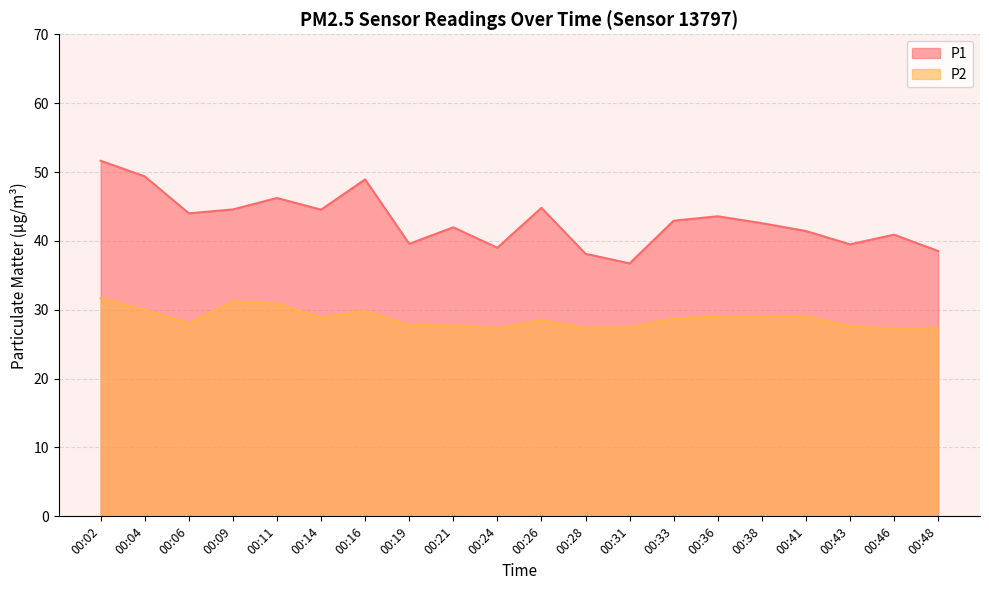

Reading left to right, list all the values displayed in this chart.

P1: 51.6	49.4	44.0	44.6	46.2	44.5	48.9	39.6	42.0	39.0	44.8	38.1	36.7	42.9	43.6	42.6	41.4	39.5	40.9	38.5
P2: 31.7	30.0	28.0	31.2	30.9	28.9	29.8	27.8	27.7	27.3	28.5	27.4	27.4	28.8	29.0	29.0	29.0	27.6	27.3	27.3